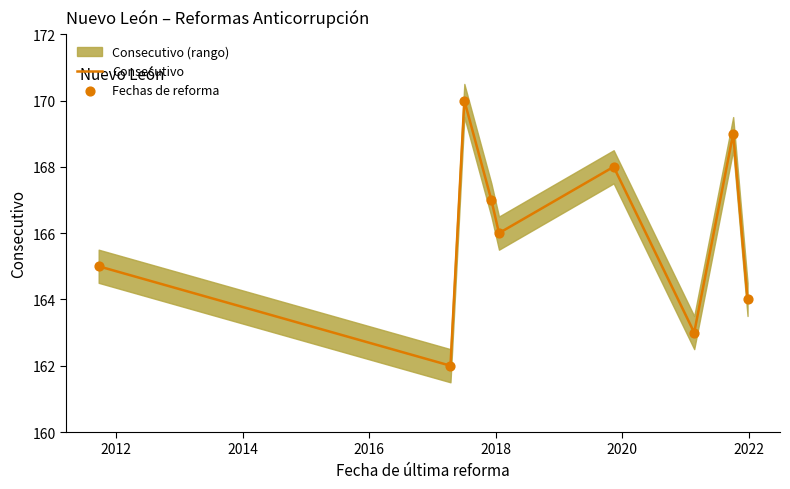

What is the highest value of the Consecutivo series?

170